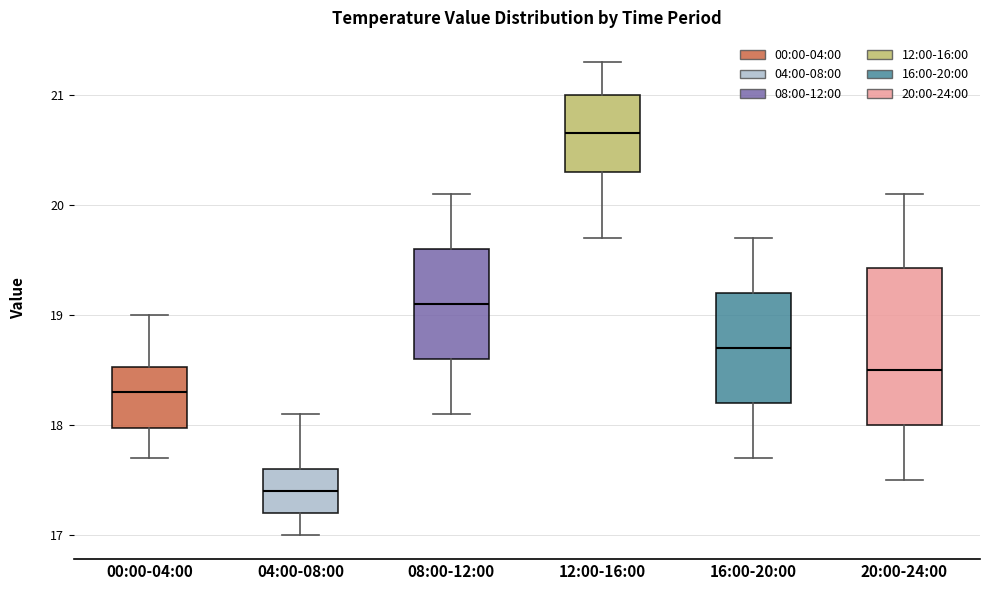

Which box has the highest median line?

12:00-16:00